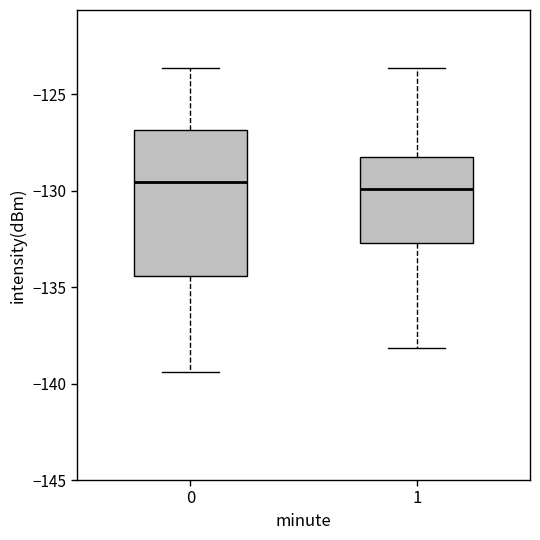

Where does the upper whisker of the box at x = 1 end on the y-axis? The values are not printed on the chart, so give them approximately, as read against the axis.

-123.5